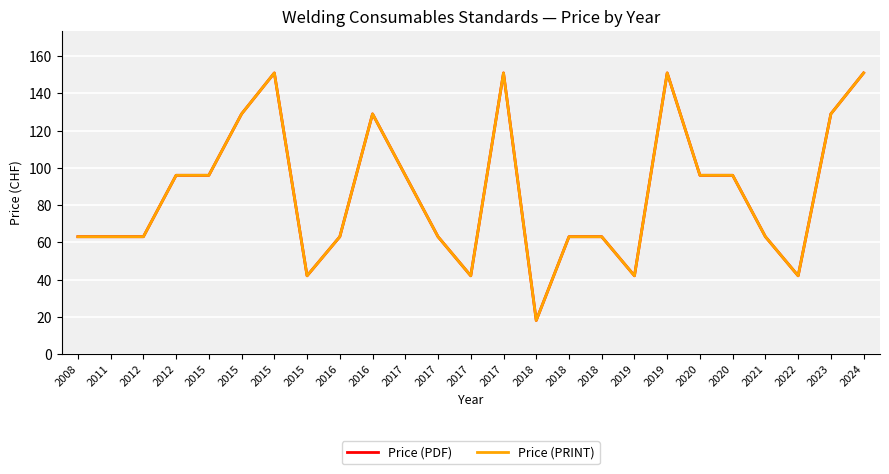

Which series changed the most between 2015 and 2020?

Price (PDF)